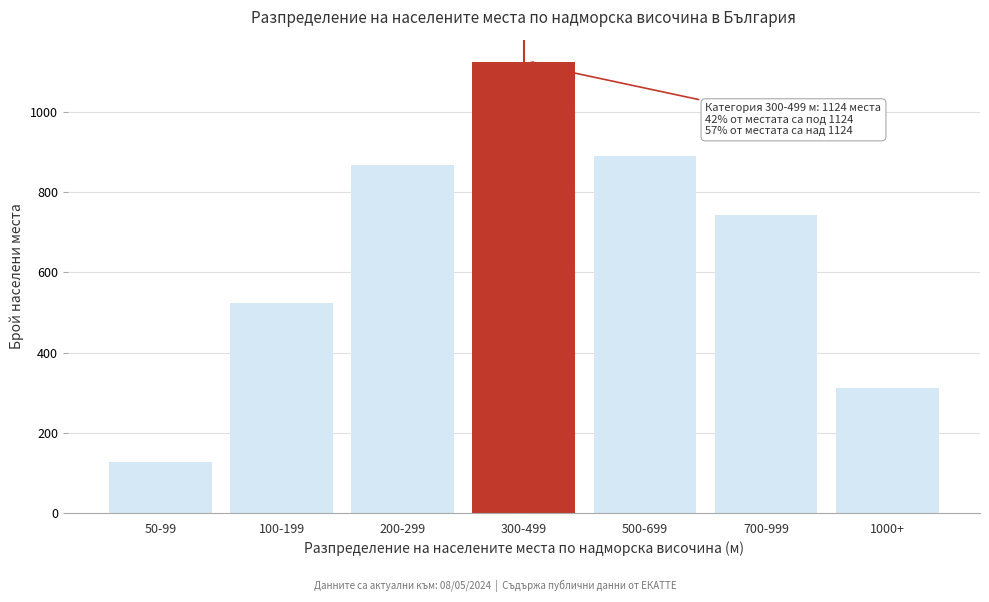

Reading right to left, transcribe all the data shown in this chart.

312	743	891	1124	868	523	127